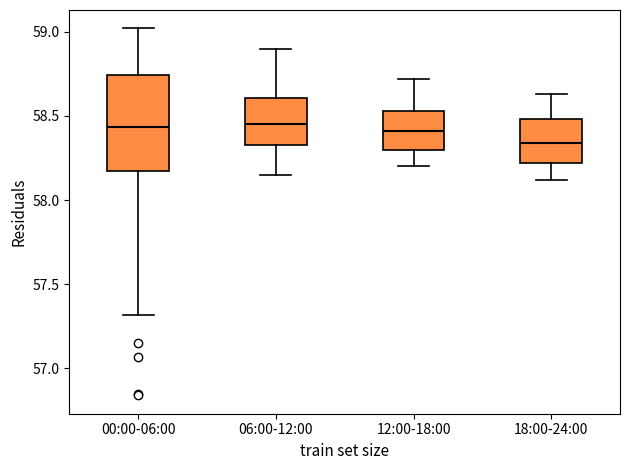

Reading left to right, read every box against the y-axis: the position of its median line, the range the box covers, and the ends of its whiskers. The values are not printed on the chart, so give them approximately, as read against the axis.

00:00-06:00: median 58.45, box 58.20 to 58.75, whiskers 57.30 to 59.00
06:00-12:00: median 58.45, box 58.35 to 58.60, whiskers 58.15 to 58.90
12:00-18:00: median 58.40, box 58.30 to 58.55, whiskers 58.20 to 58.70
18:00-24:00: median 58.35, box 58.20 to 58.50, whiskers 58.10 to 58.65